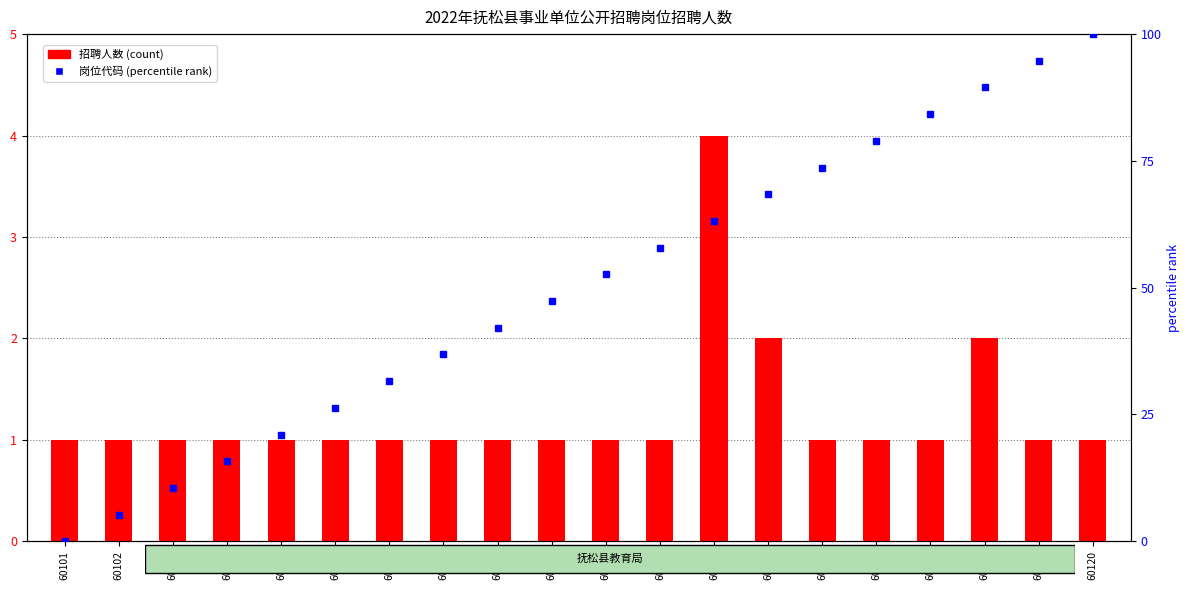

How many data points in 招聘人数 (count) are above 1?

3